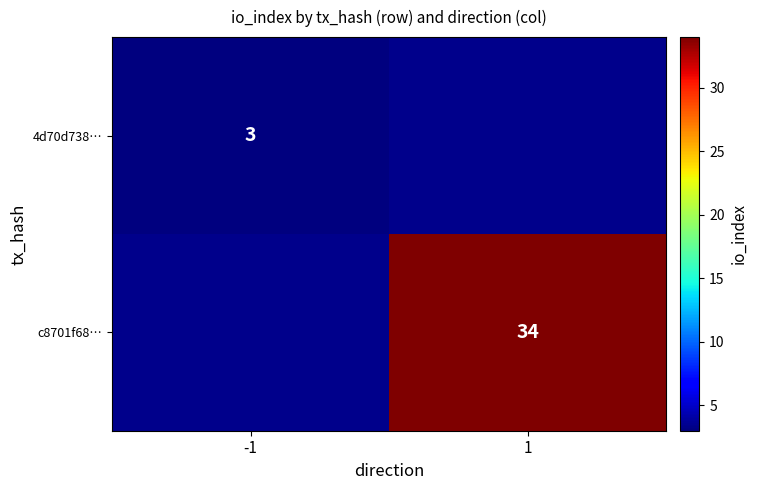

The value of c8701f68… at 1 is 34. True or false?

True